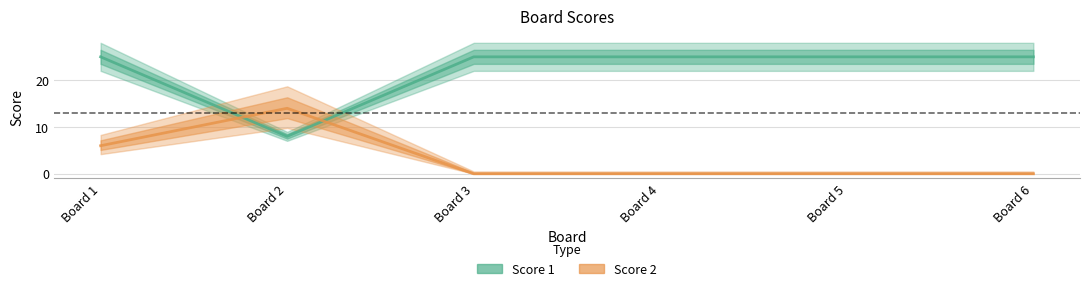

Reading left to right, what are all the values shown in this chart?

Score 1: Board 1=25	Board 2=8	Board 3=25	Board 4=25	Board 5=25	Board 6=25
Score 2: Board 1=6	Board 2=14	Board 3=0	Board 4=0	Board 5=0	Board 6=0